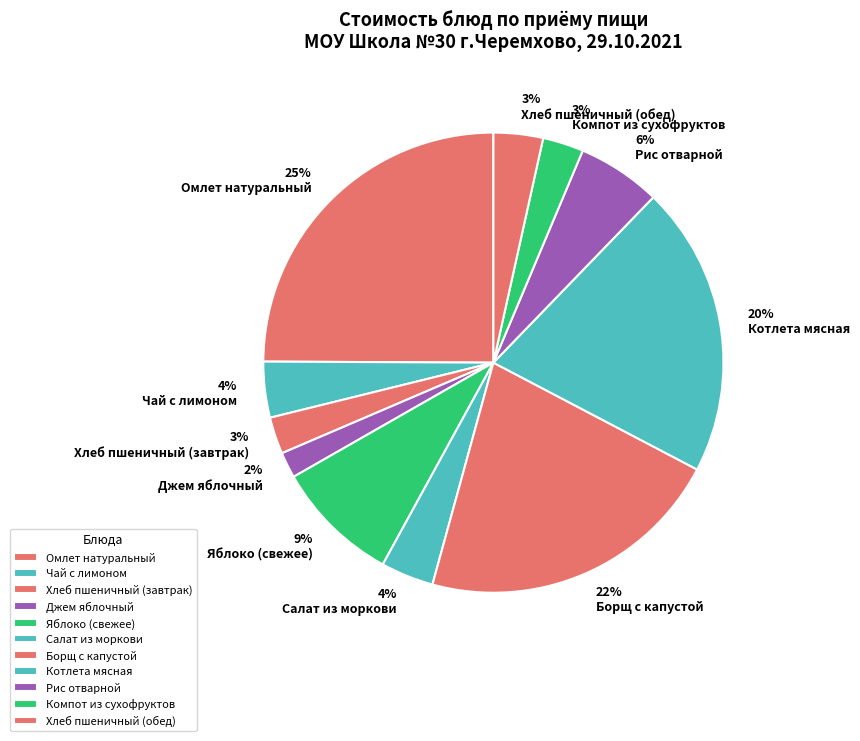

Count the number of slices in the pie.

11